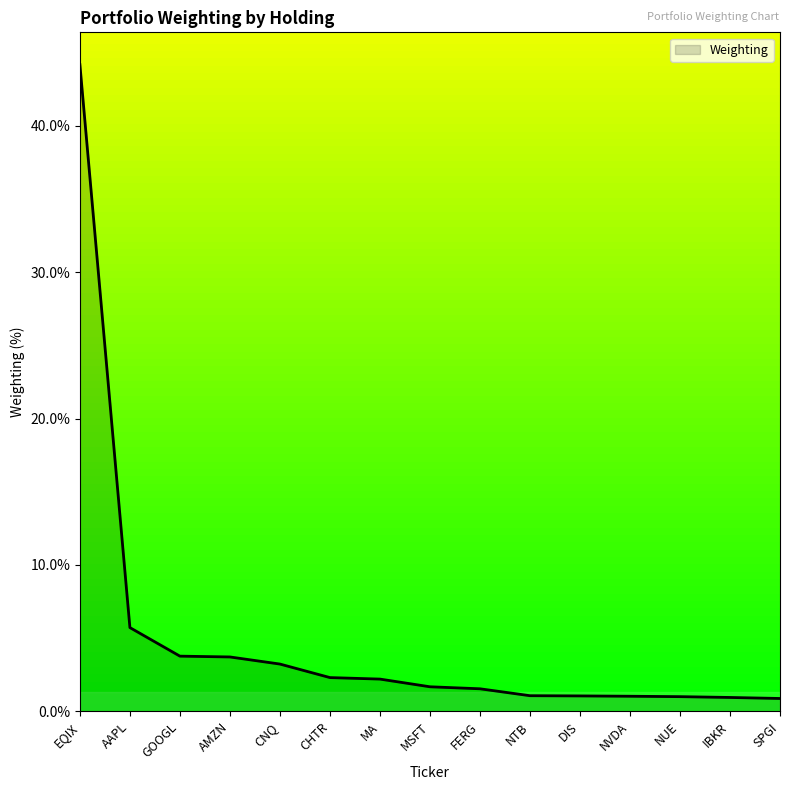

What position from the left is AAPL?

2